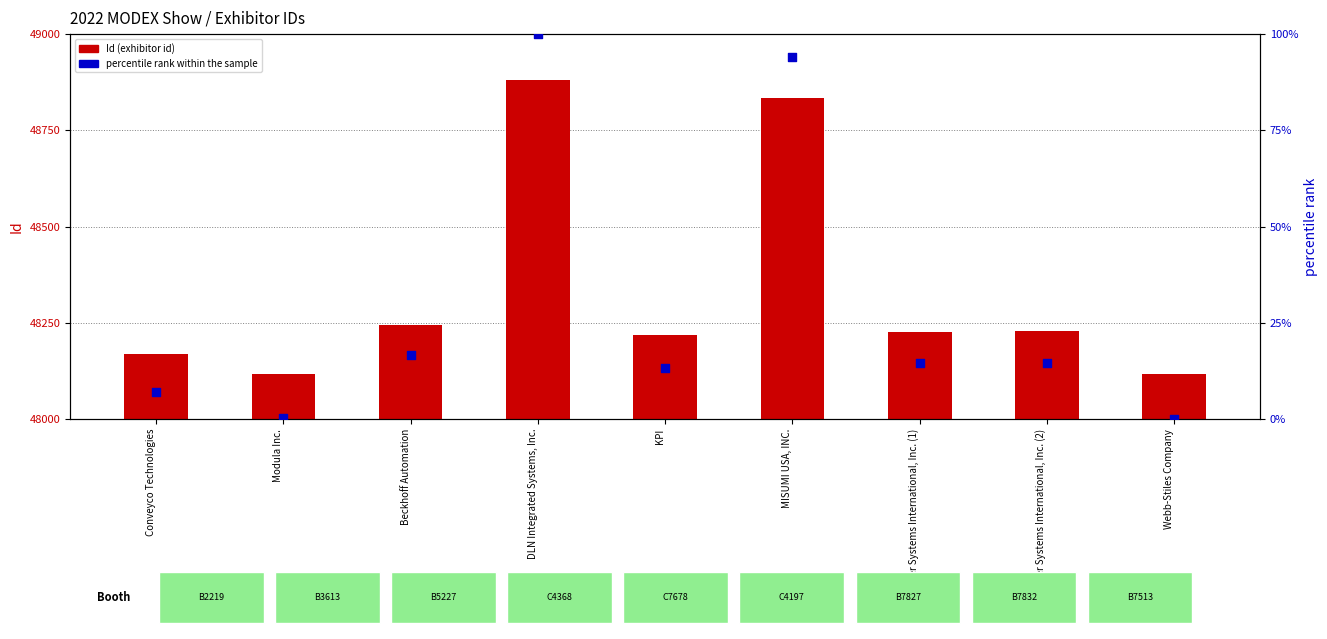

What is the total value across all series at Webb-Stiles Company?

48116.0